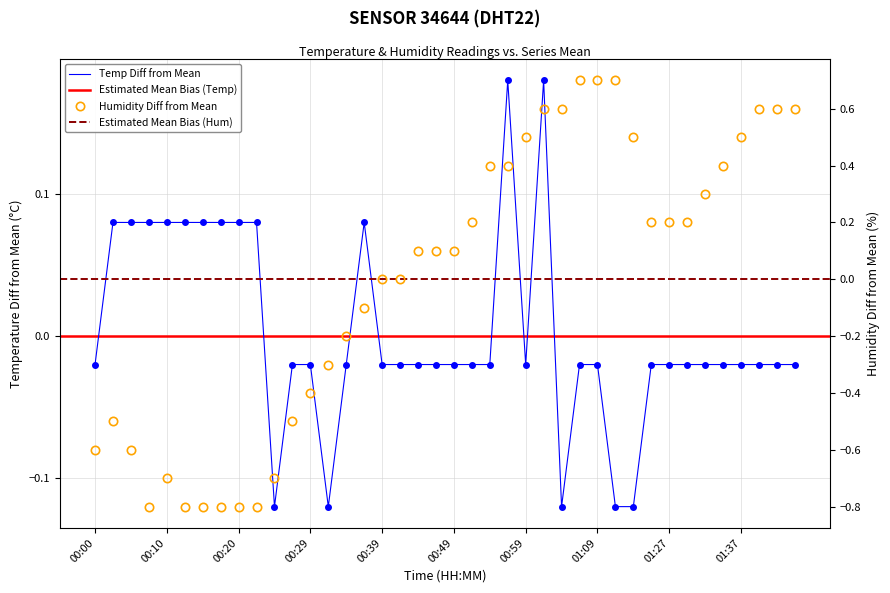

Where is the first local maximum for humidity?

00:03